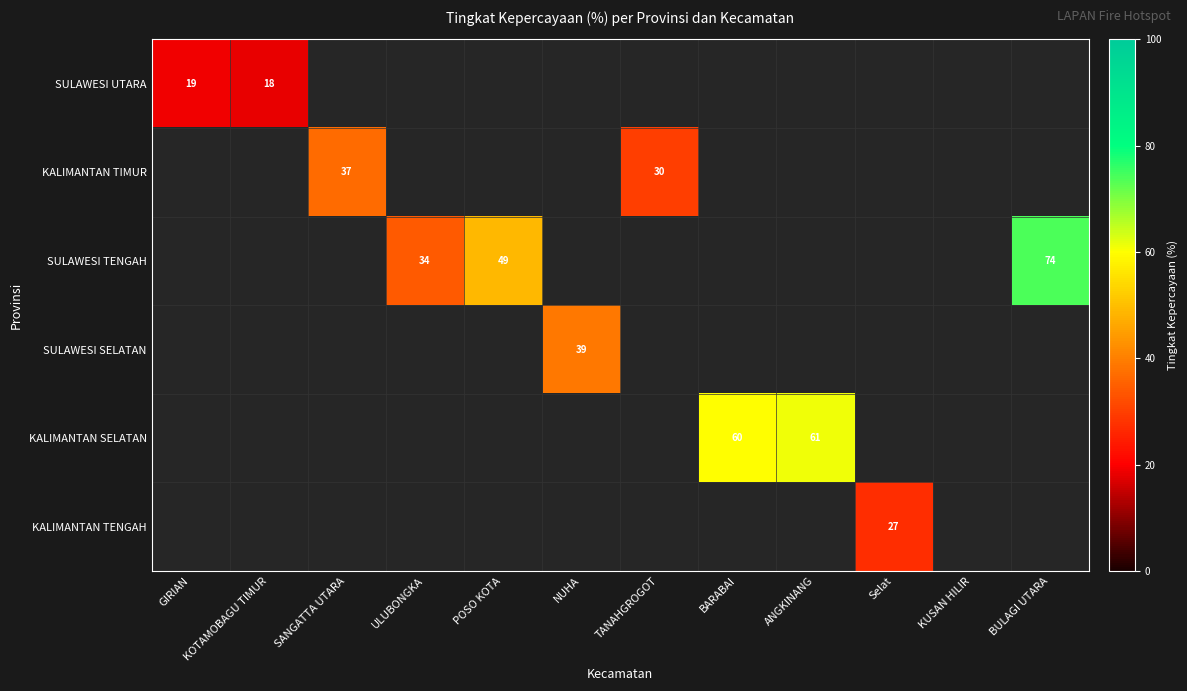

True or false: KALIMANTAN SELATAN has a value of 61 at ANGKINANG.

True